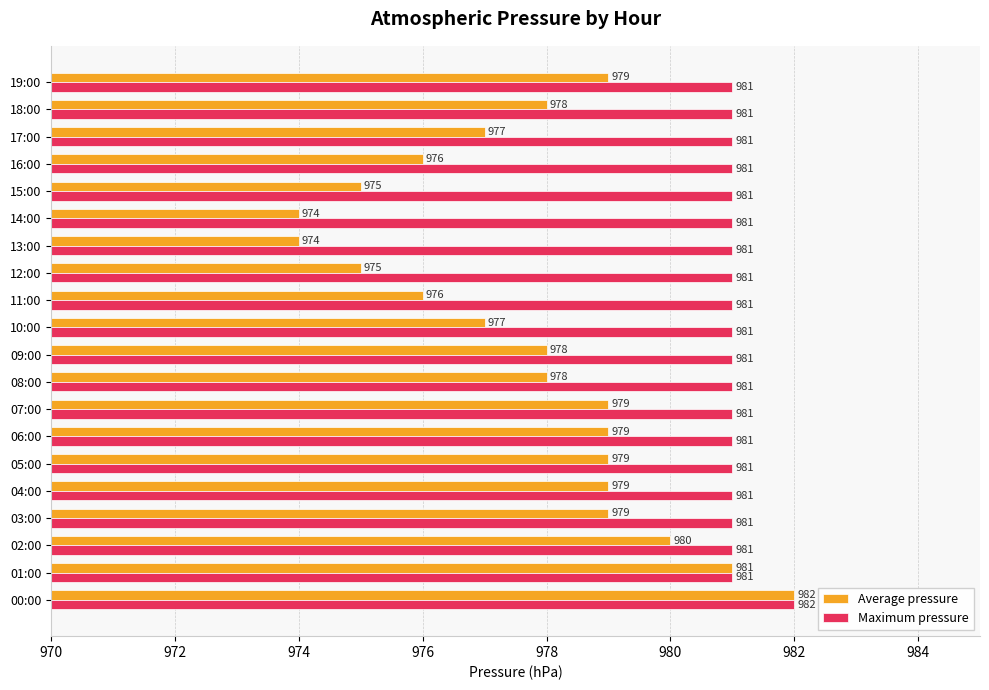

What is the sum of all Maximum pressure values?

19621